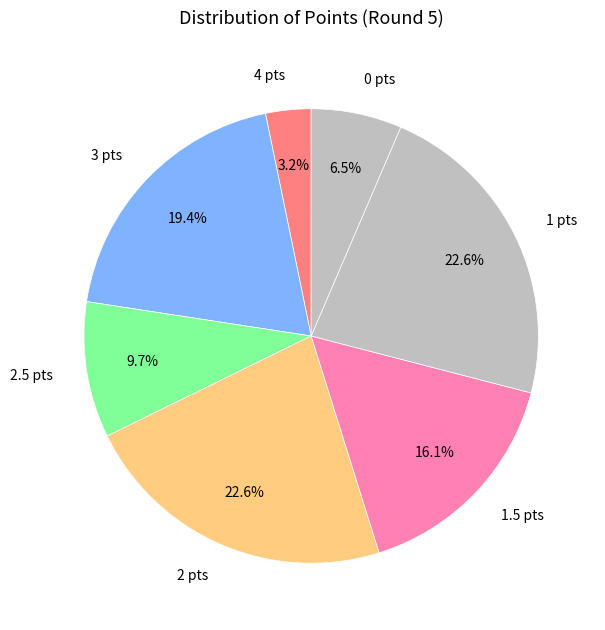

Which slice is the smallest?

4 pts